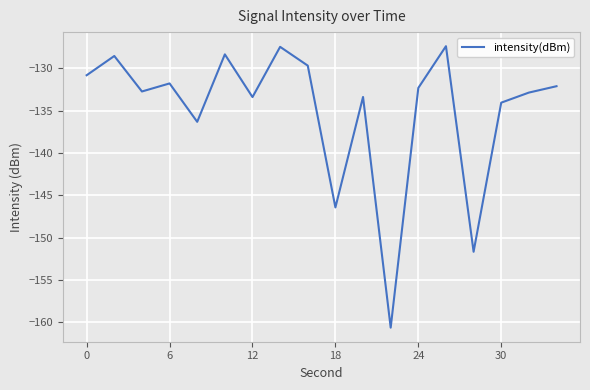

What is the minimum value shown in the chart?

-160.6